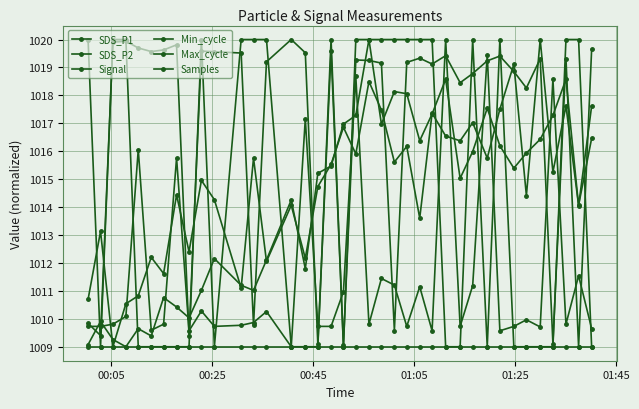

True or false: SDS_P2 and Min_cycle intersect in this chart.

False